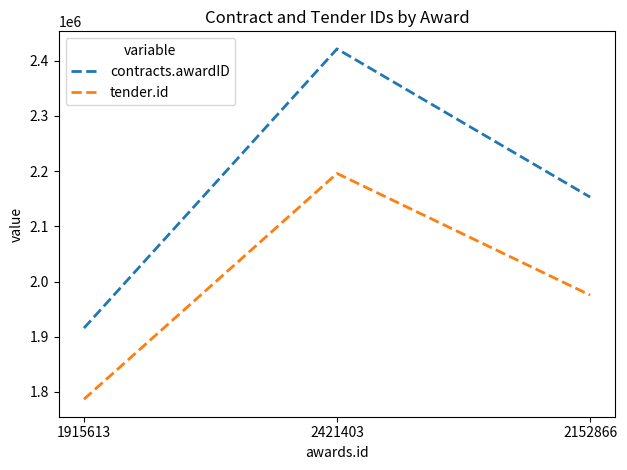

List the series in order of their peak value, lowest first.

tender.id, contracts.awardID